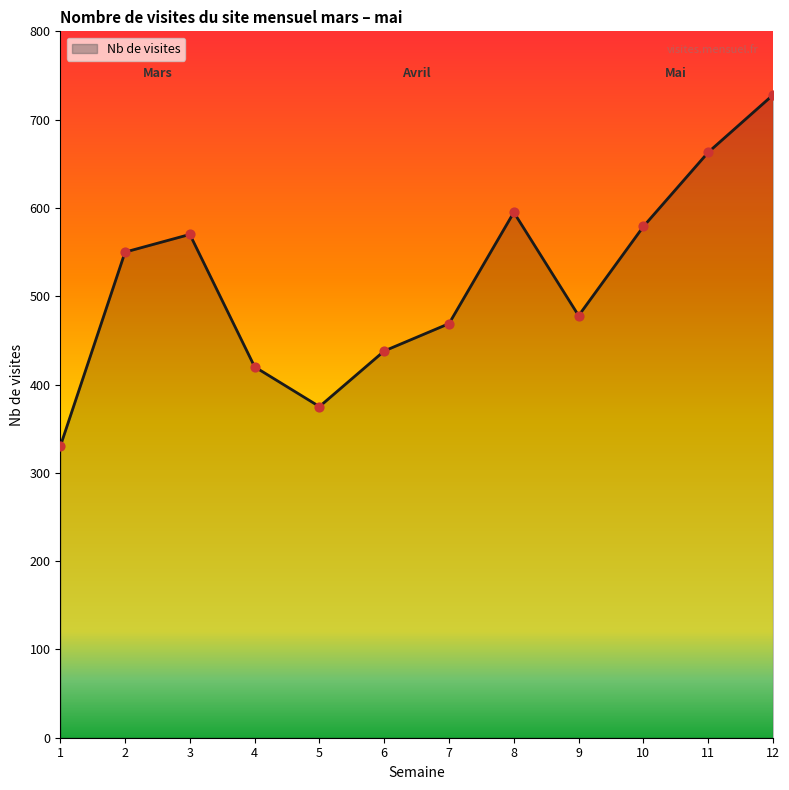

What is the ratio of the value at 12 to the value at 1?

2.2